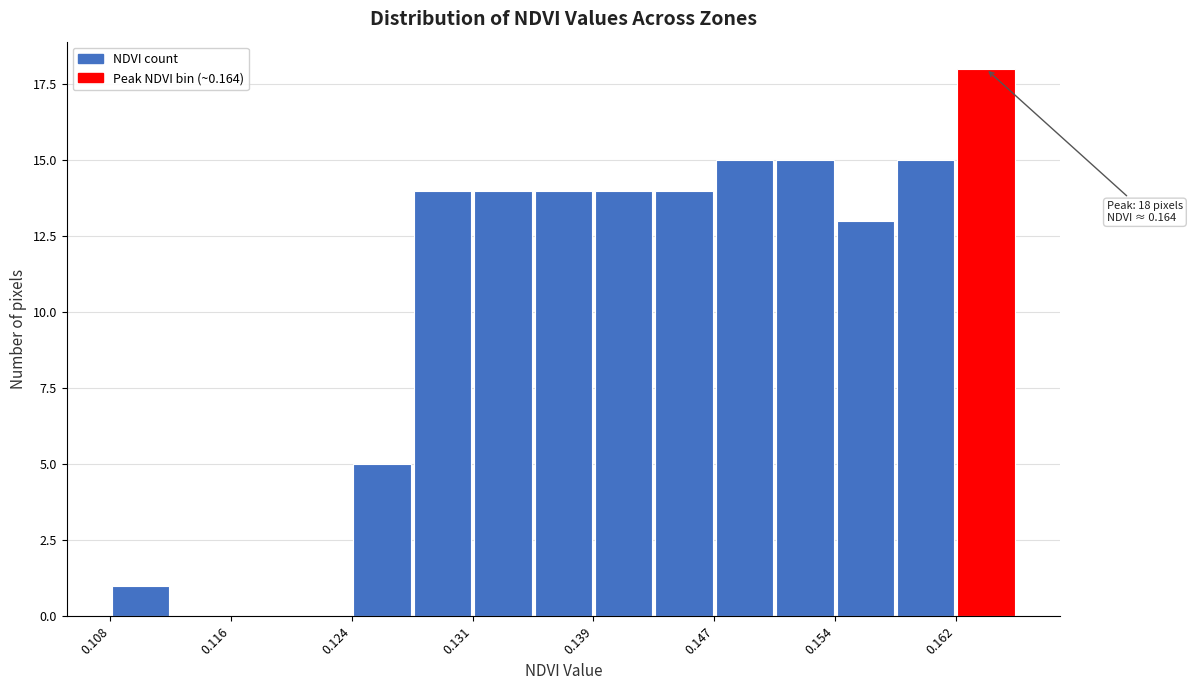

Read against the x-axis, roughly where is the centre of the tallest bar?

0.164